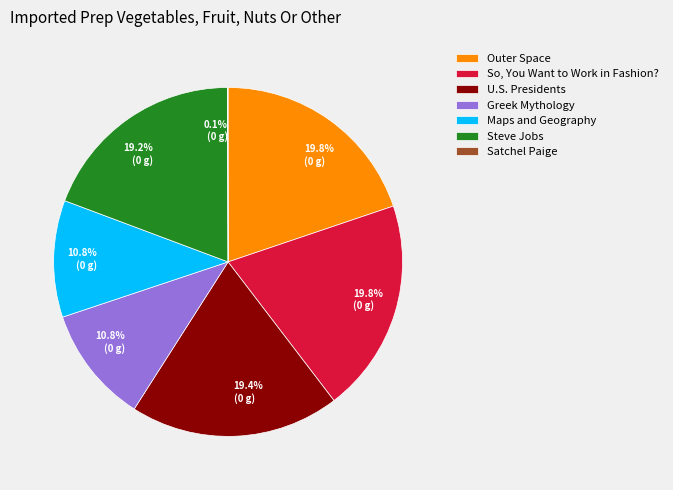

To the nearest percent, what portion does U.S. Presidents represent?

19%